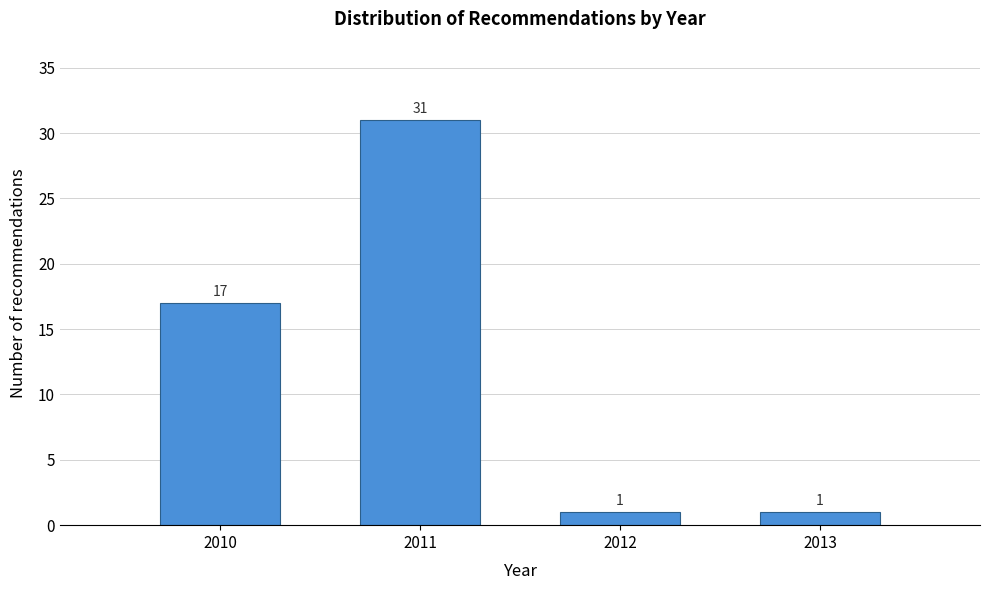

Reading right to left, transcribe all the data shown in this chart.

2013=1	2012=1	2011=31	2010=17